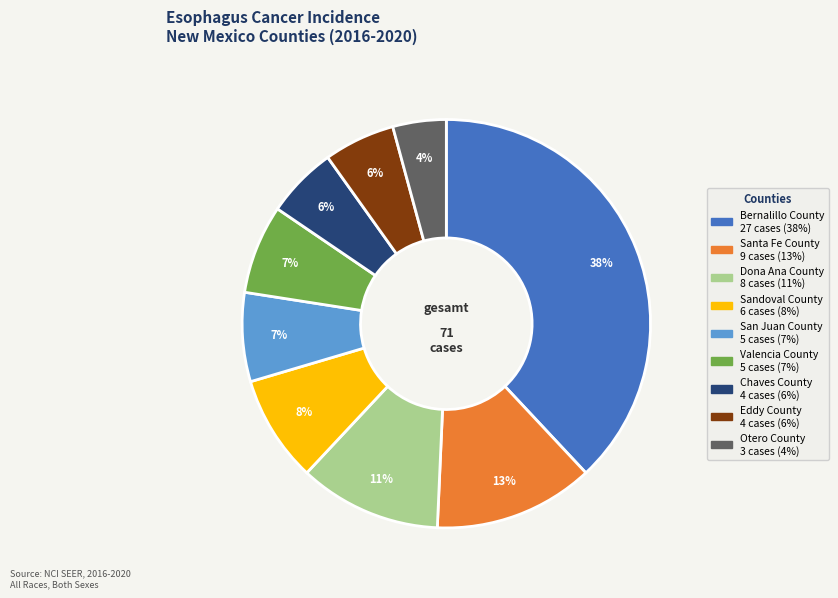

What percentage is the Otero County slice, to the nearest percent?

4%